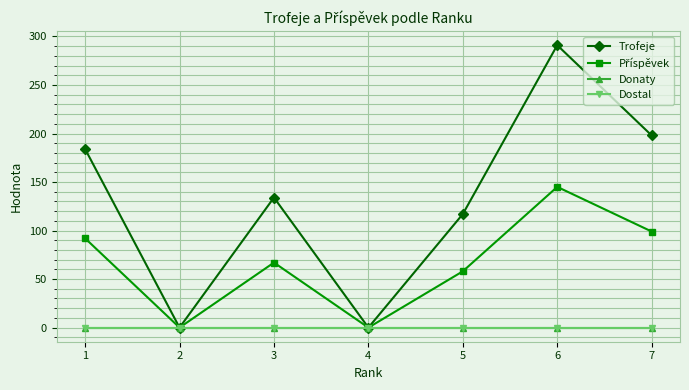

True or false: Trofeje has a value of 134 at 3.

True